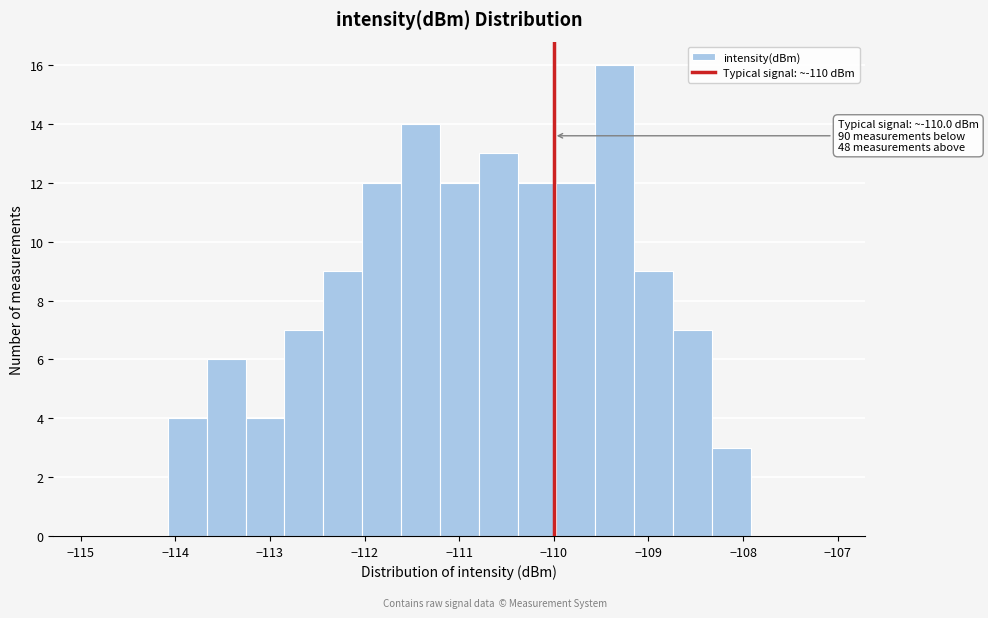

Over which range of the x-axis is the bar tallest?

-109.6 to -109.2